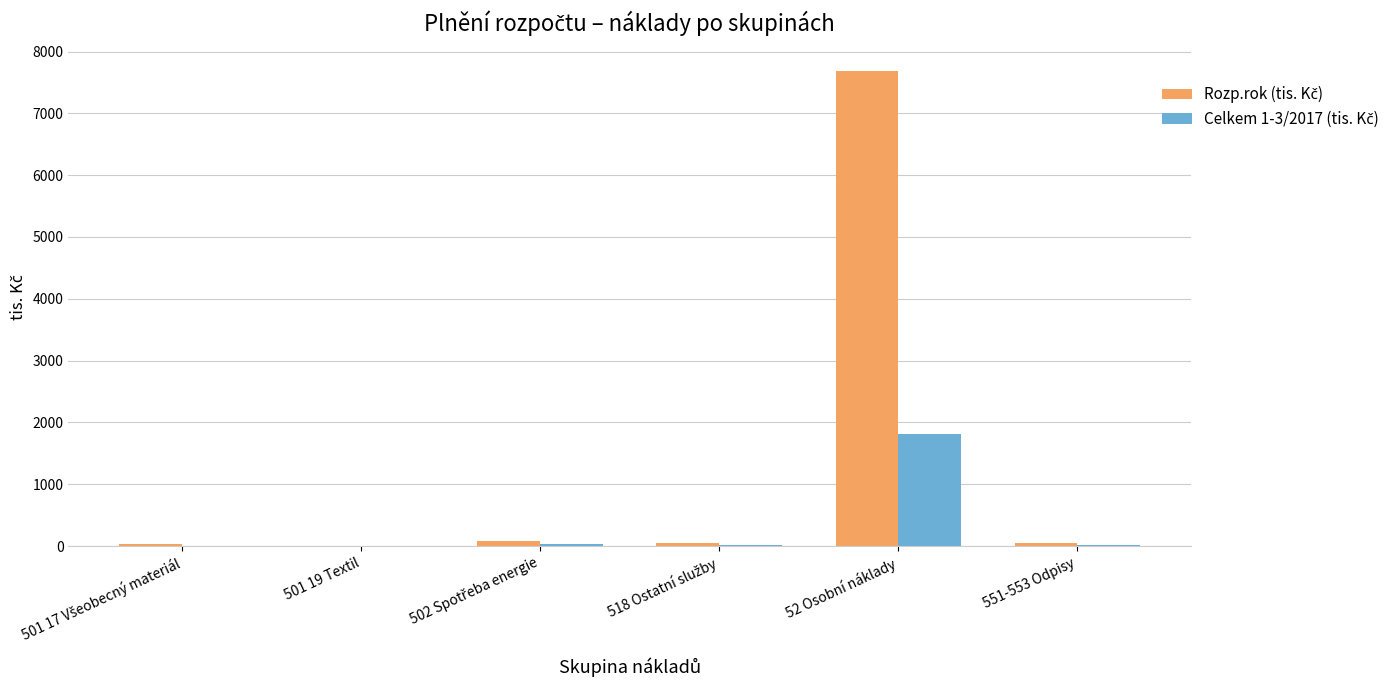

At which category is the sum across all series the highest?

52 Osobní náklady